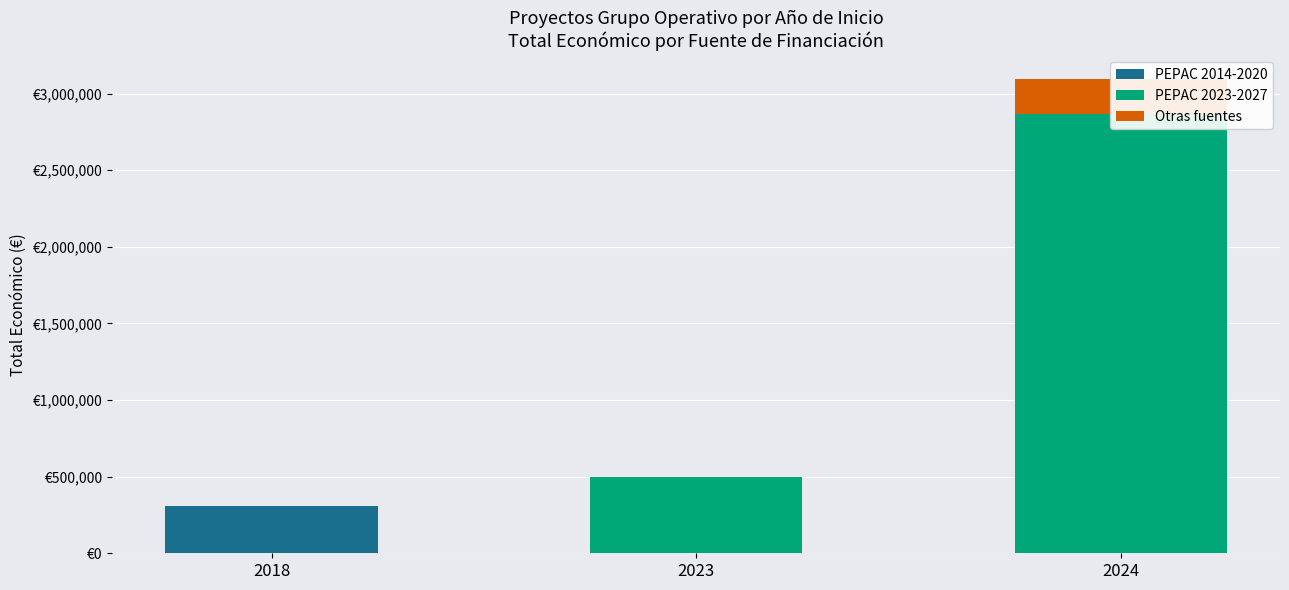

Which category has the highest value in the PEPAC 2023-2027 series?

2024